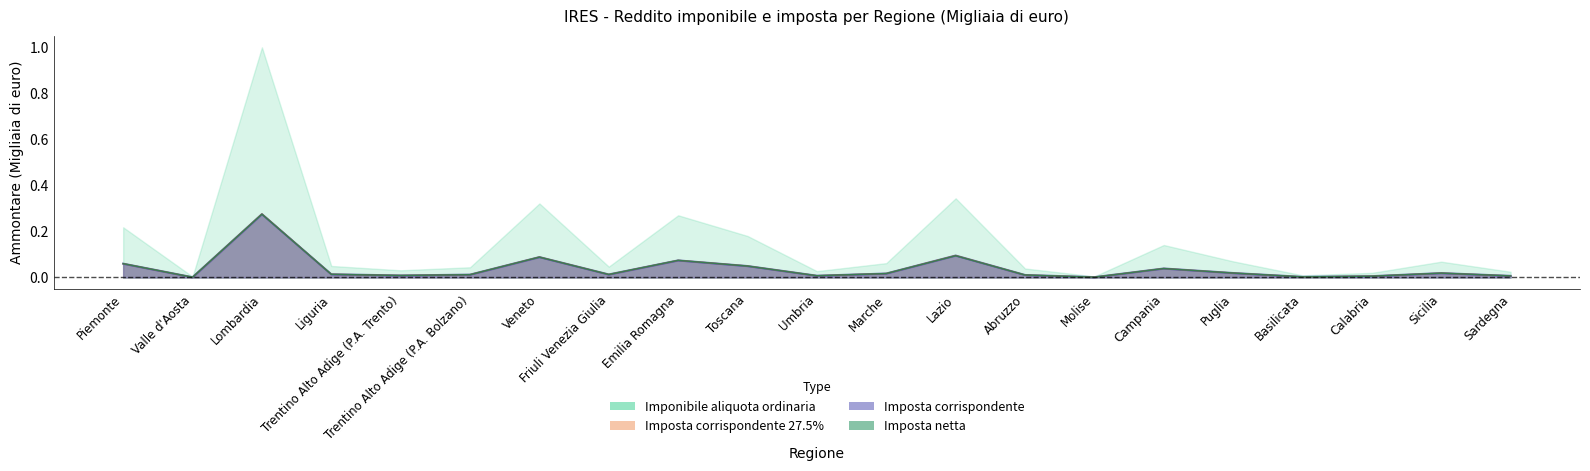

Is the value of Imposta corrispondente 27.5% at Sardegna greater than the value of Imposta corrispondente at Trentino Alto Adige (P.A. Bolzano)?

No